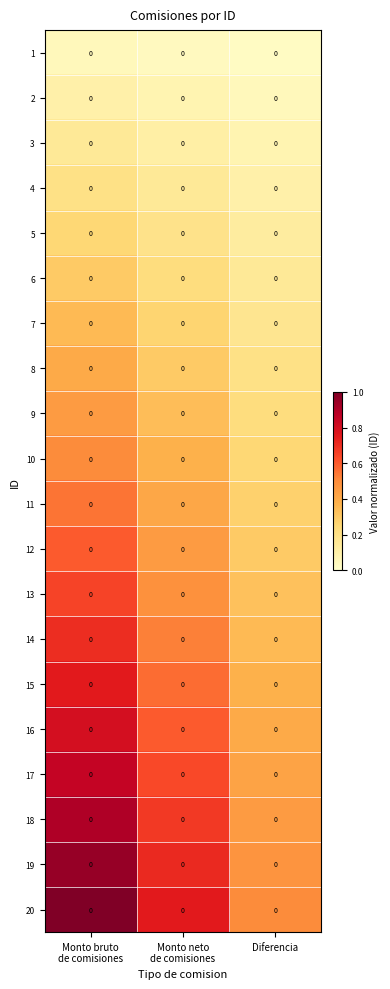

What is the total value across all series at Monto neto
de comisiones?

7.9